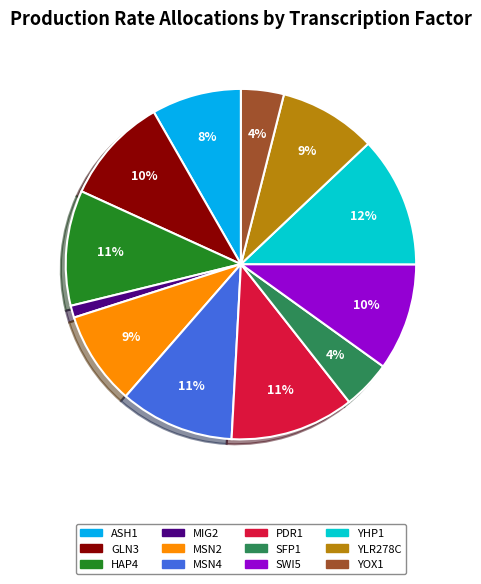

The SFP1 slice represents 4% of the pie. True or false?

True